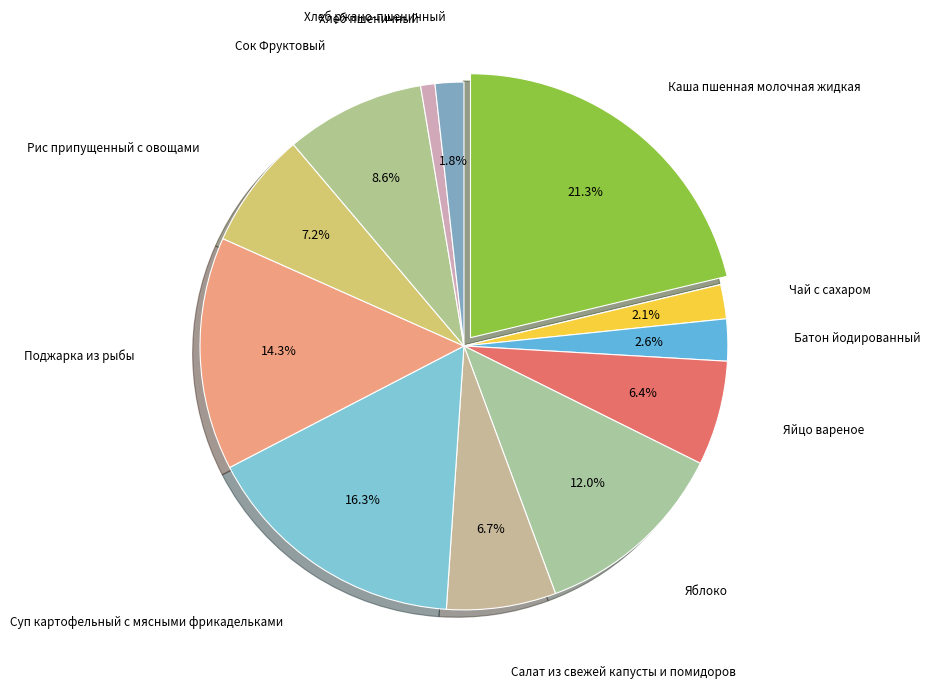

Does Салат из свежей капусты и помидоров account for over 50% of the chart?

No